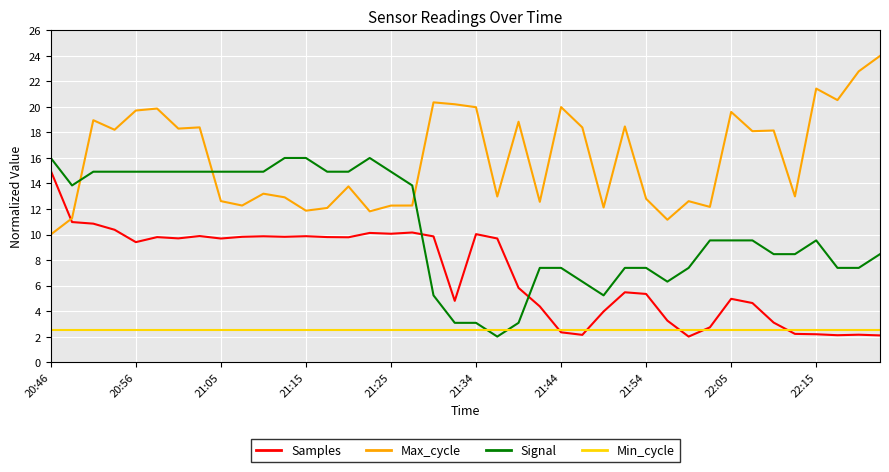

What is the lowest value of the Max_cycle series?

10.0